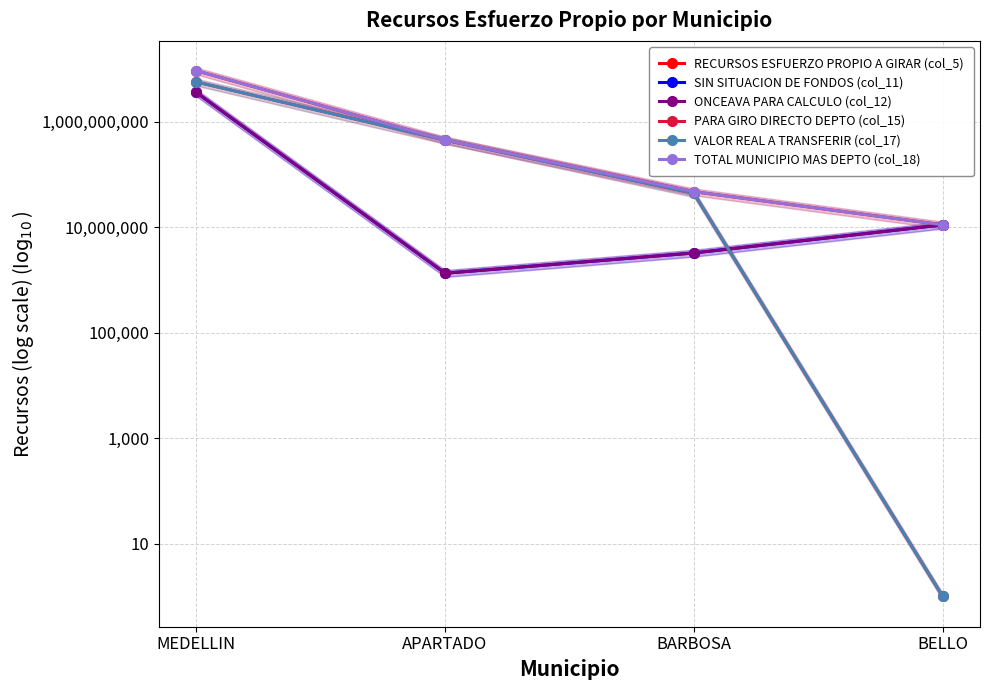

True or false: ONCEAVA PARA CALCULO (col_12) has a value of 15813140.5 at BELLO.

False